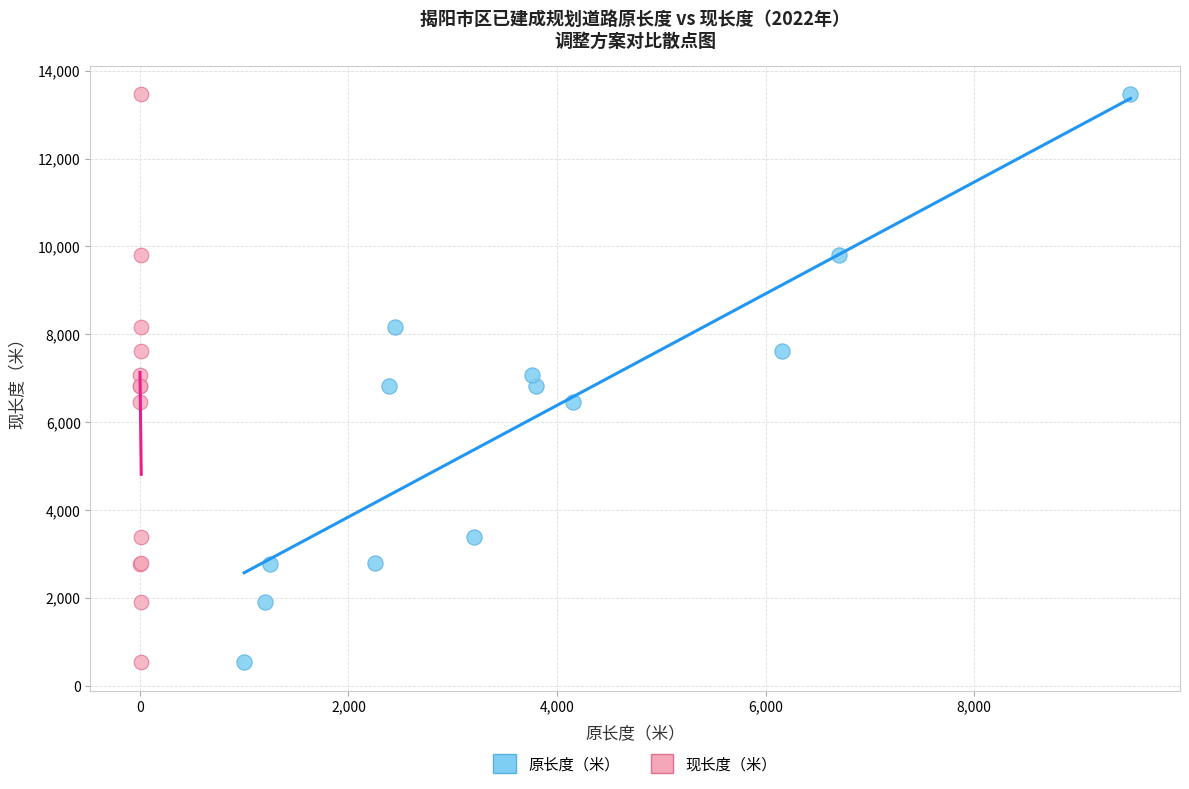

What are all the series names shown in the legend?

原长度（米）, 现长度（米）